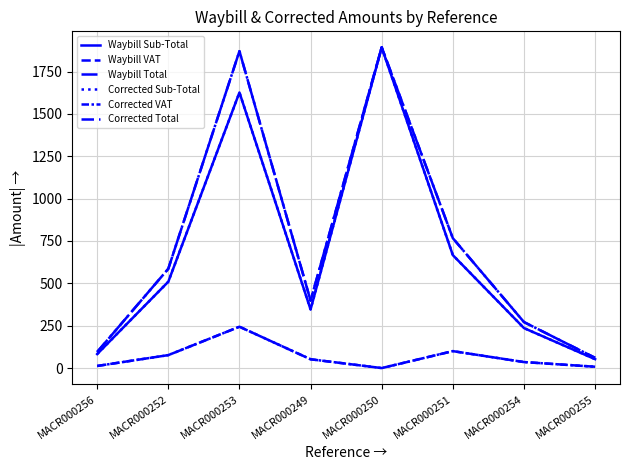

True or false: Waybill VAT and Waybill Total intersect in this chart.

False